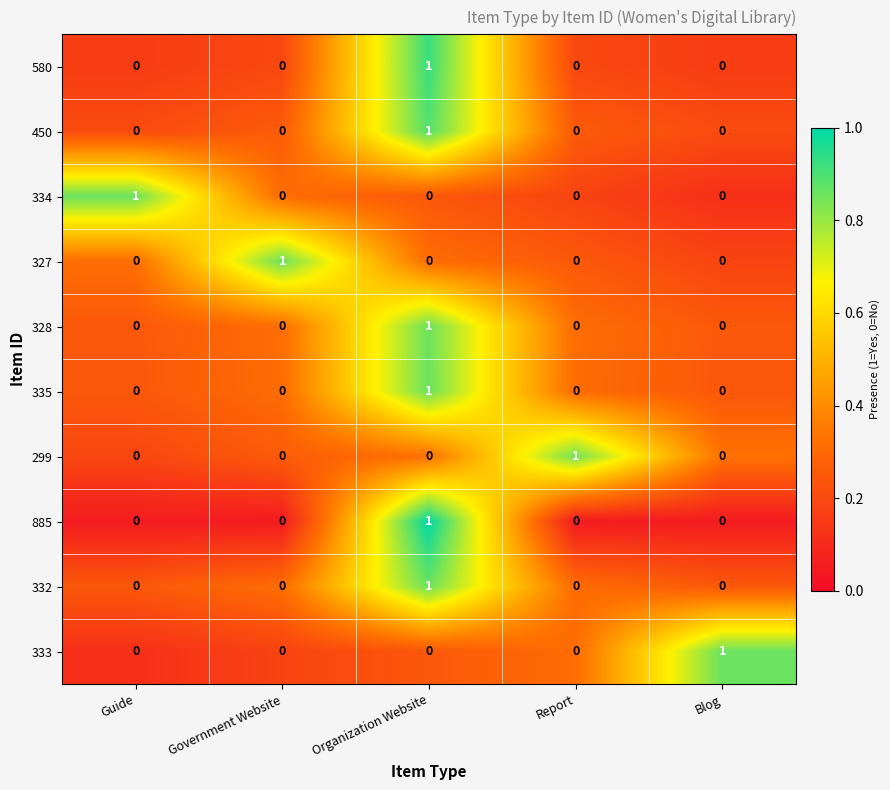

Is it true that 332 equals 0 at Organization Website?

False